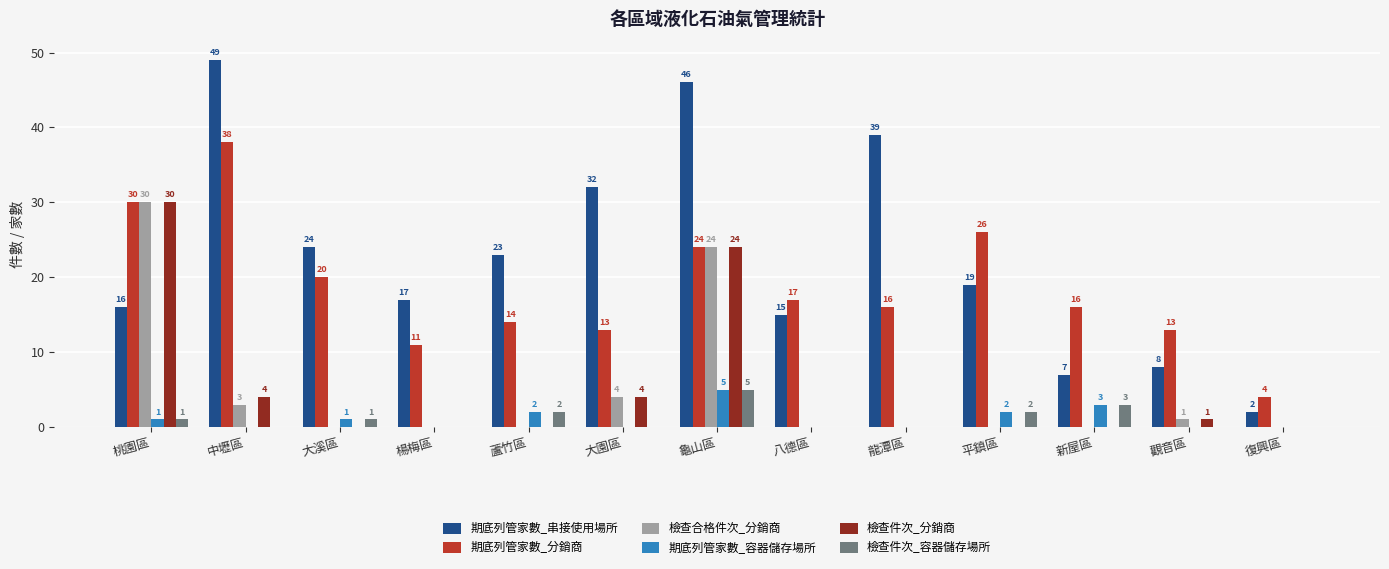

Which label corresponds to the largest value in the chart?

中壢區